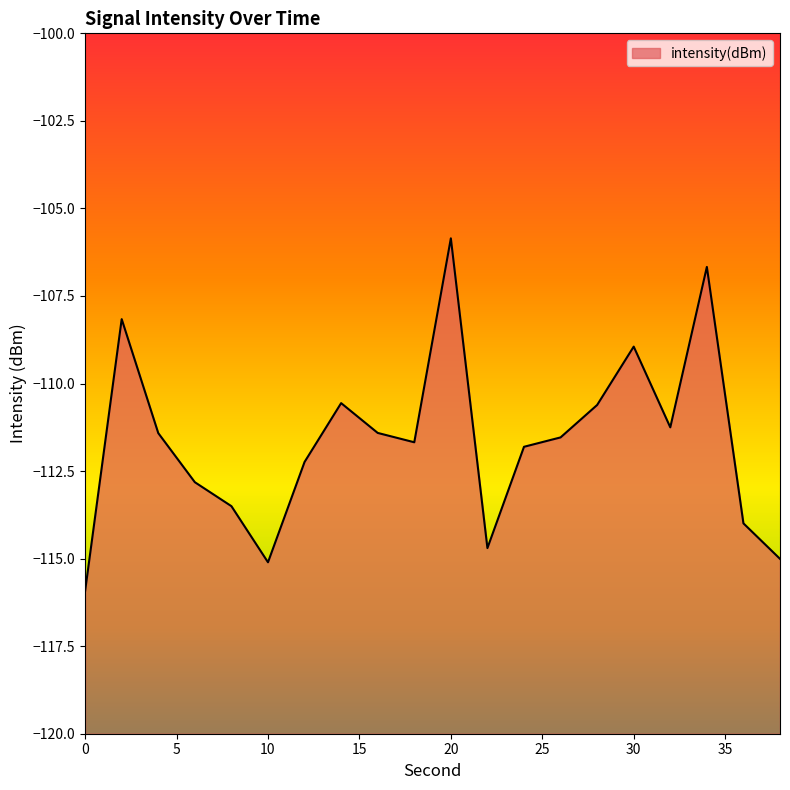

The value at 30 is -108.9. True or false?

True